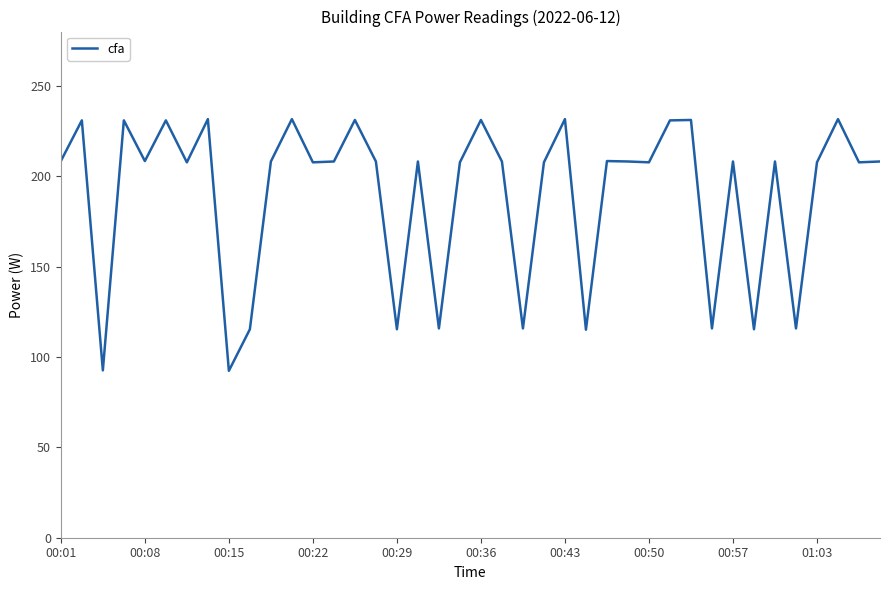

What is the greatest value displayed?

231.6